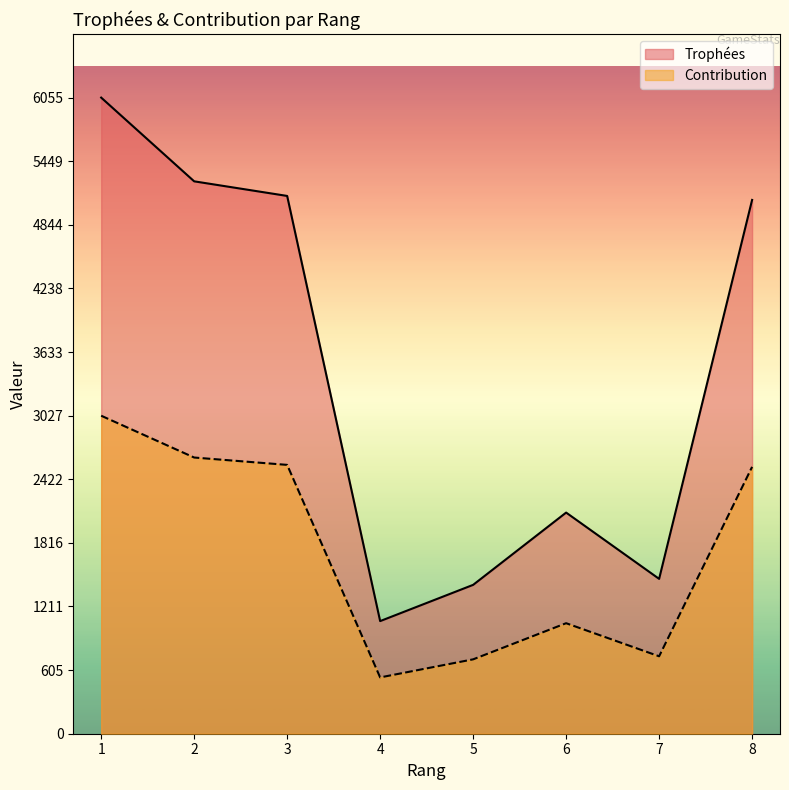

Reading left to right, list all the values displayed in this chart.

Trophées: 6055	5258	5119	1072	1417	2105	1474	5081
Contribution: 3027	2629	2559	536	708	1052	737	2540